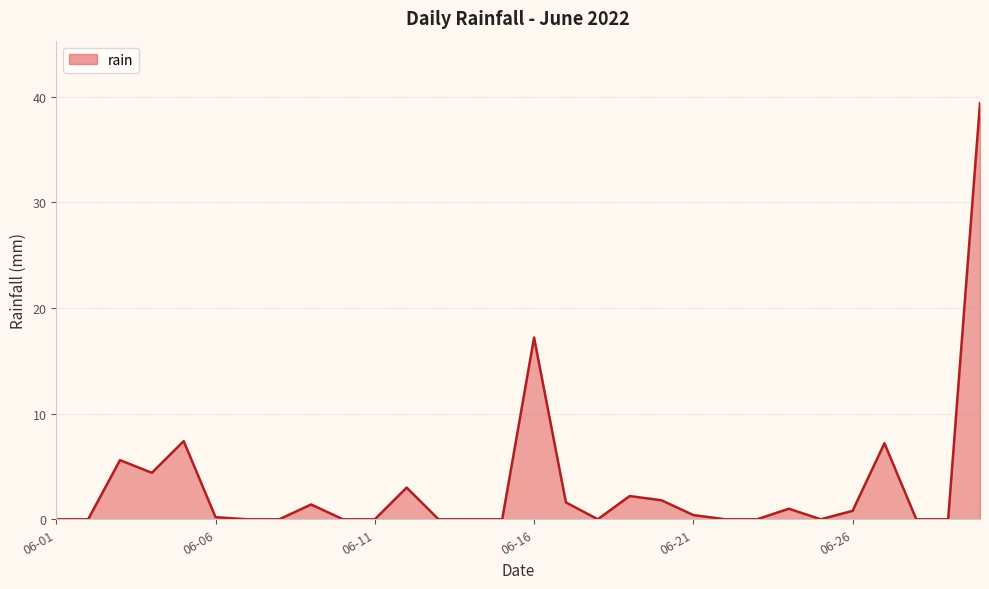

What is the maximum value shown in the chart?

39.4